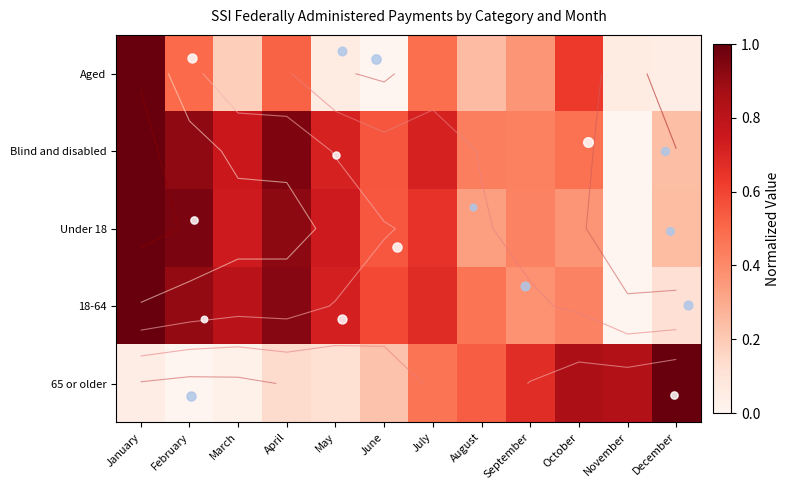

Between August and January, which is larger?

January